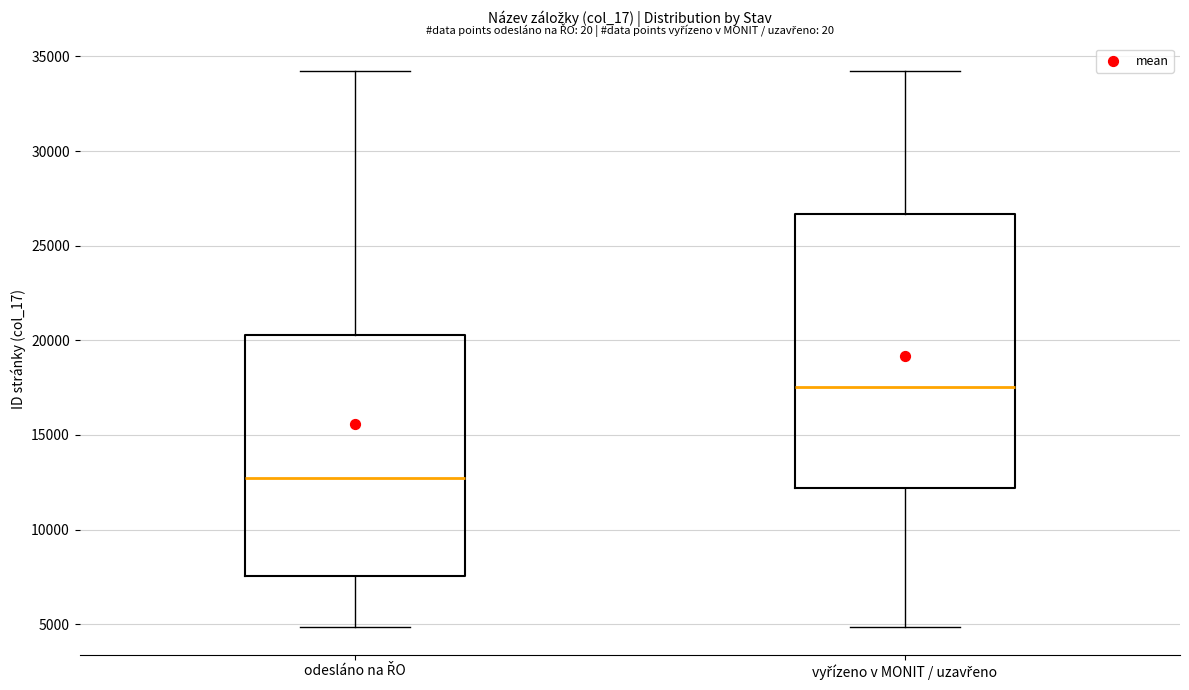

Reading left to right, transcribe this box plot: for each box, give where its median line is, the range the box spans, and where its two whiskers end, as read against the y-axis. The values are not printed on the chart, so give them approximately, as read against the axis.

odesláno na ŘO: median 12500, box 7500 to 20500, whiskers 5000 to 34000
vyřízeno v MONIT / uzavřeno: median 17500, box 12000 to 26500, whiskers 5000 to 34000